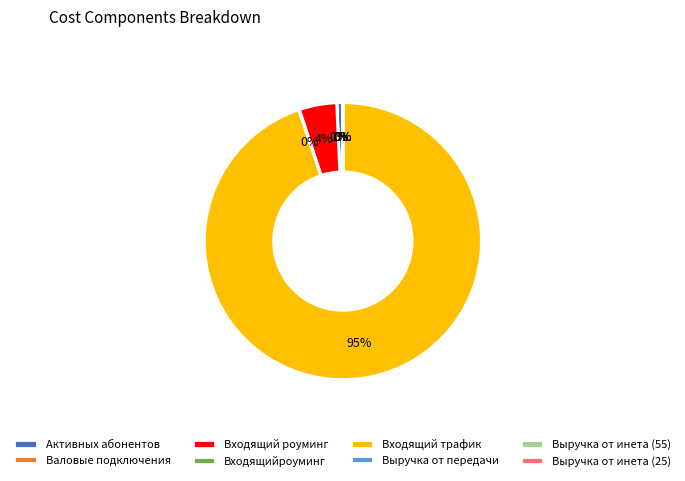

Which slice represents more than half of the pie?

Входящий трафик